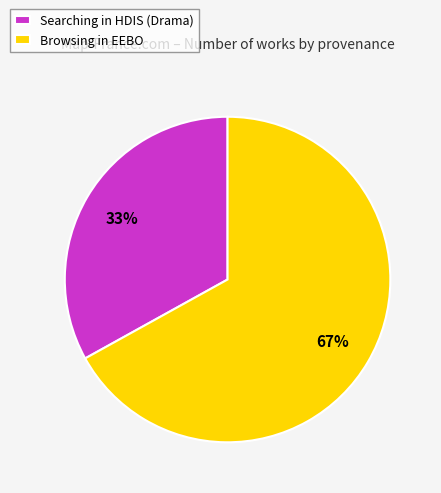

What percentage is the Browsing in EEBO slice, to the nearest percent?

67%